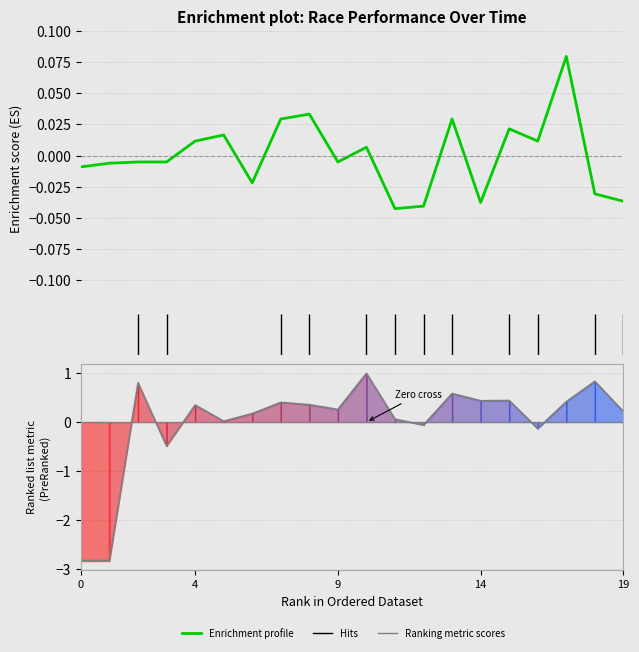

How many times do Enrichment profile and Ranking metric scores cross each other?

7